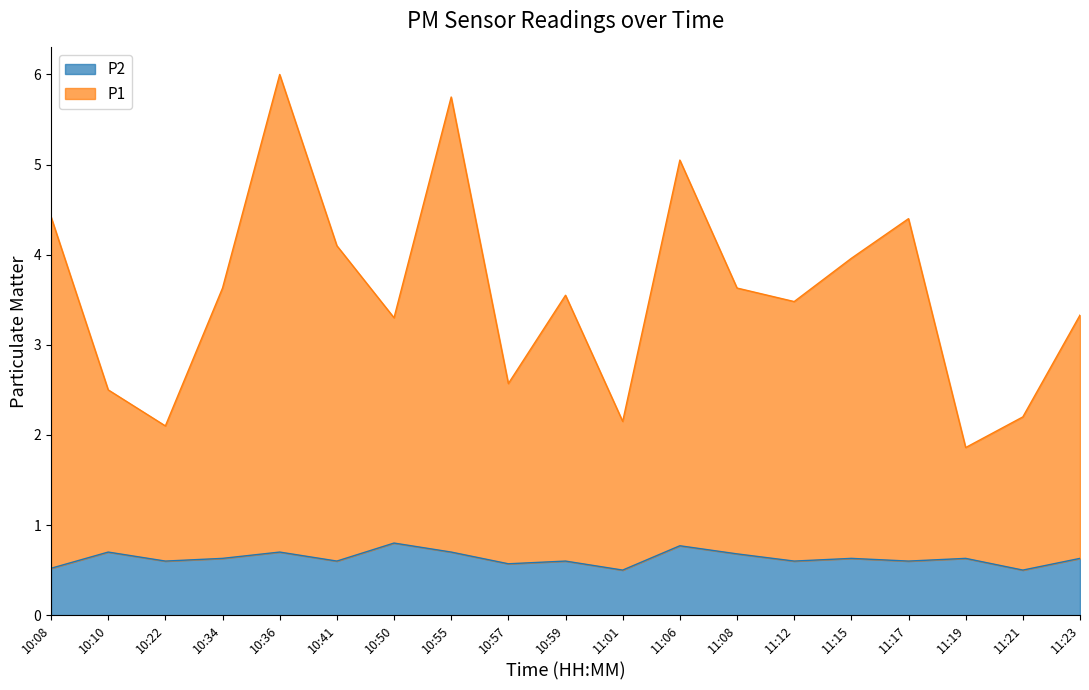

How many P2 values are between 0 and 1?

19